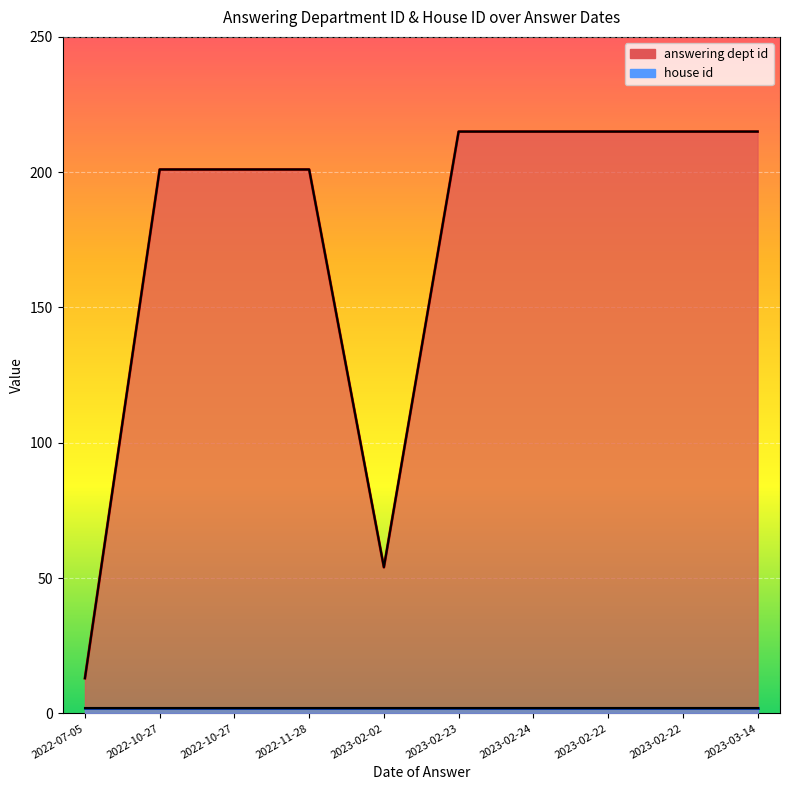

Reading left to right, extract all data points from this chart.

2022-07-05=13	2022-10-27=201	2022-10-27=201	2022-11-28=201	2023-02-02=54	2023-02-23=215	2023-02-24=215	2023-02-22=215	2023-02-22=215	2023-03-14=215